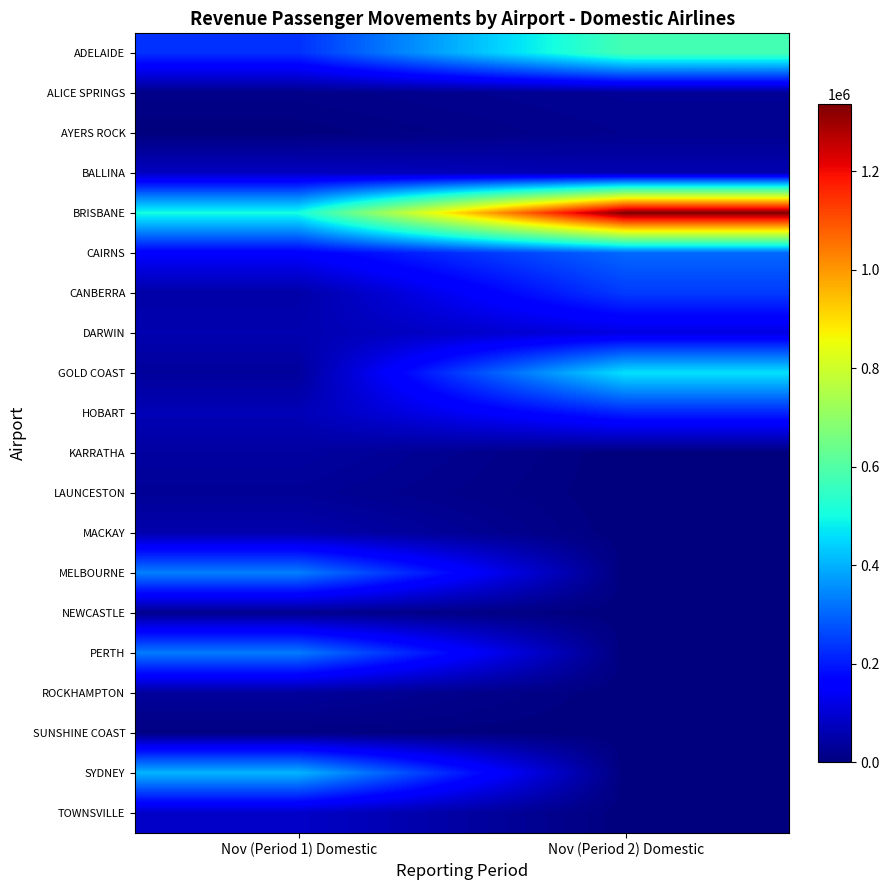

What is the total value across all series at Nov (Period 2) Domestic?

3368230